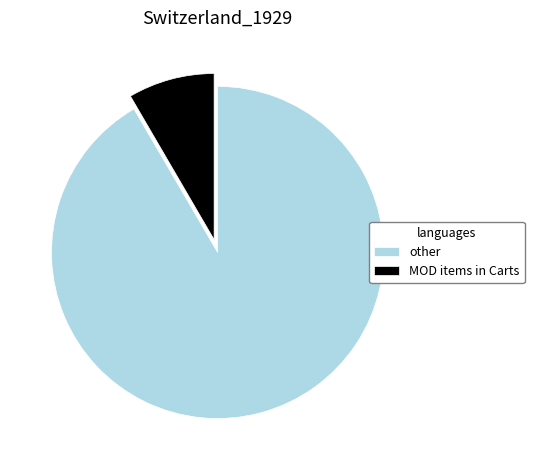

What is the largest slice in the pie chart?

other